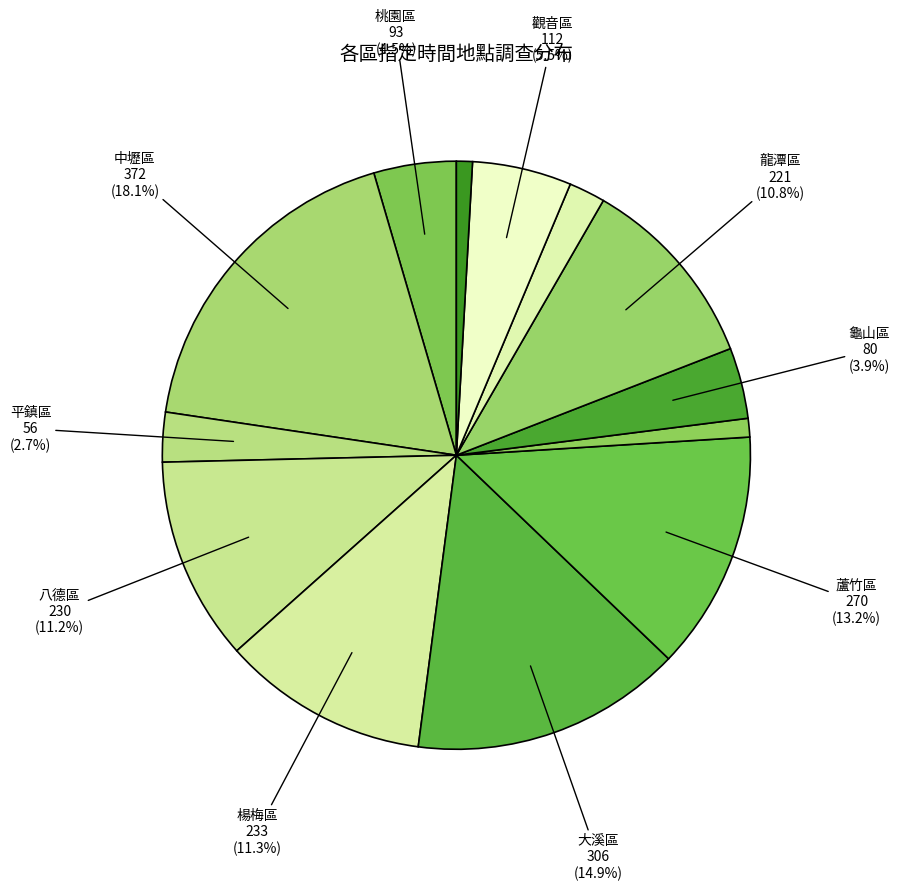

How many segments does this pie chart have?

13